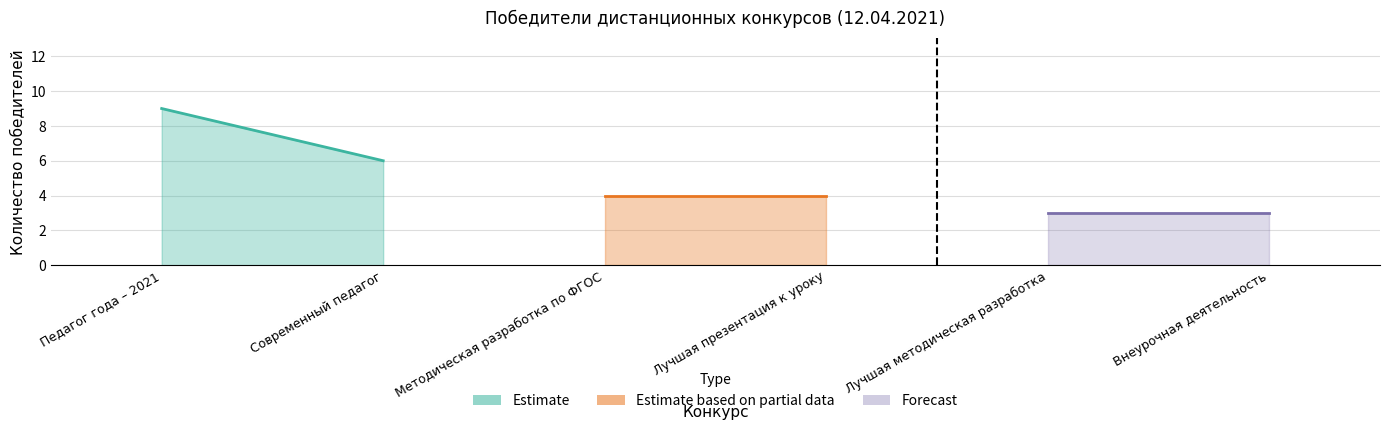

True or false: Педагог года – 2021 and Лучшая методическая разработка cross at least once.

False